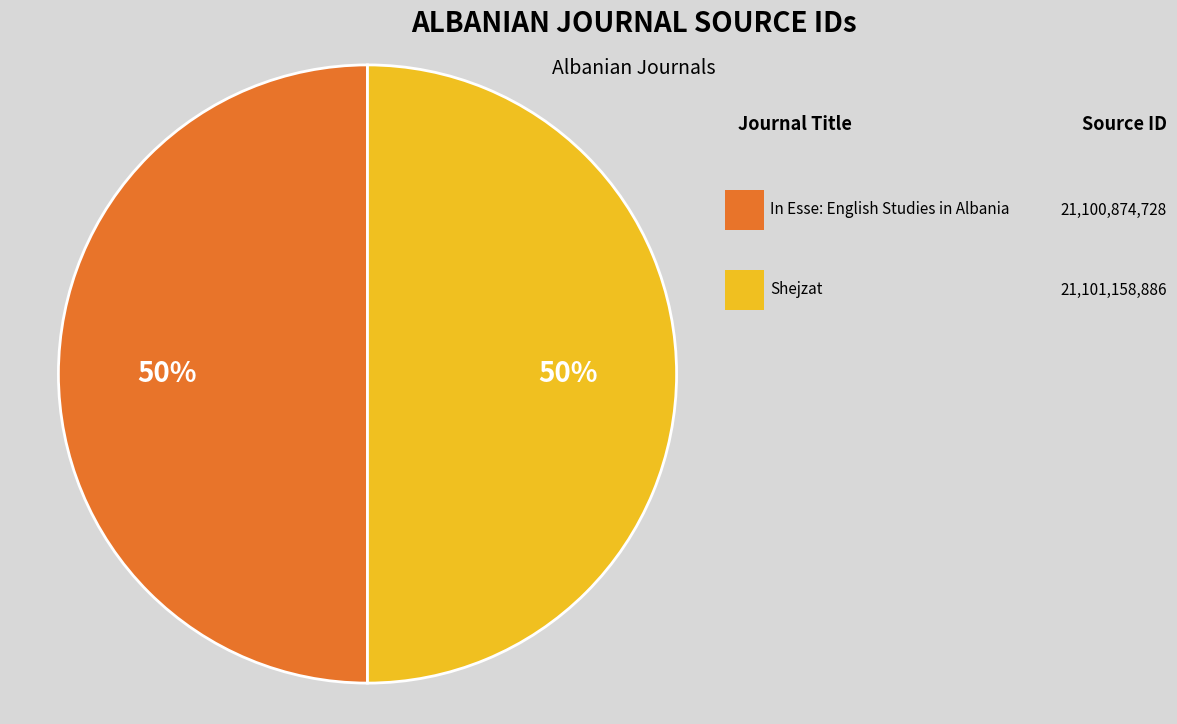

To the nearest percent, what is the average slice percentage?

50%